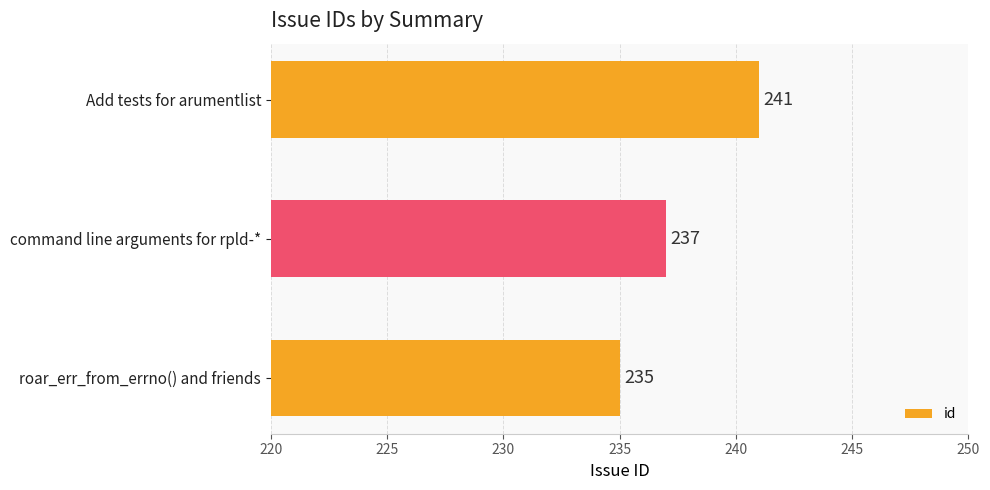

List the labels in order of value, smallest first.

roar_err_from_errno() and friends, command line arguments for rpld-*, Add tests for arumentlist